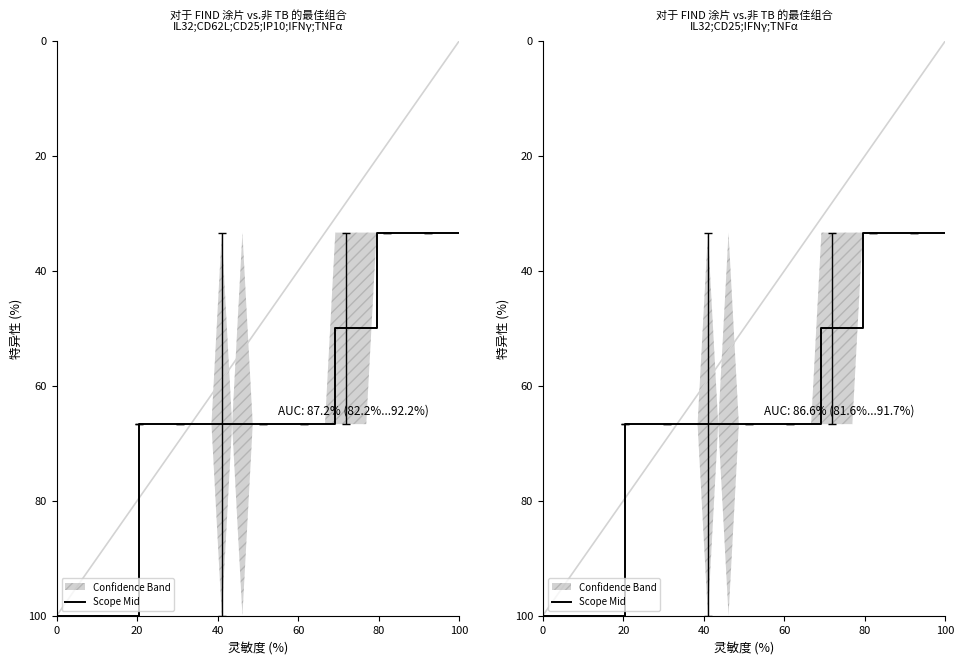

The chart shows a value of 66.7 at 20. True or false?

True